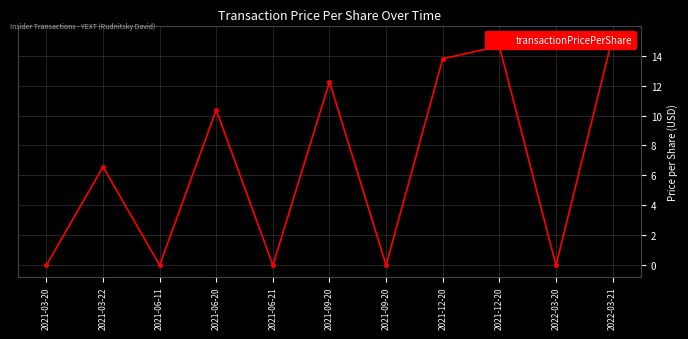

How many lines are shown in the chart?

1